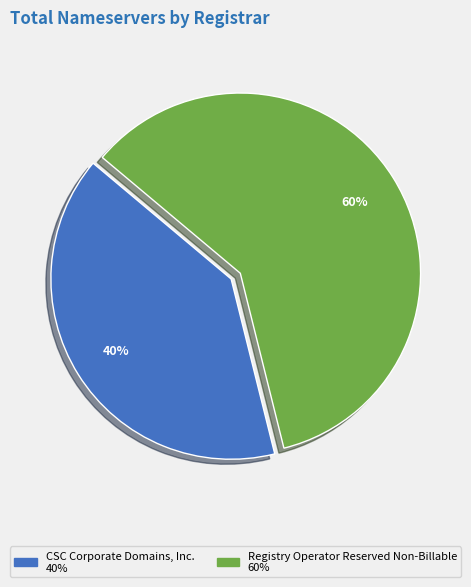

To the nearest percent, what is the average slice percentage?

50%